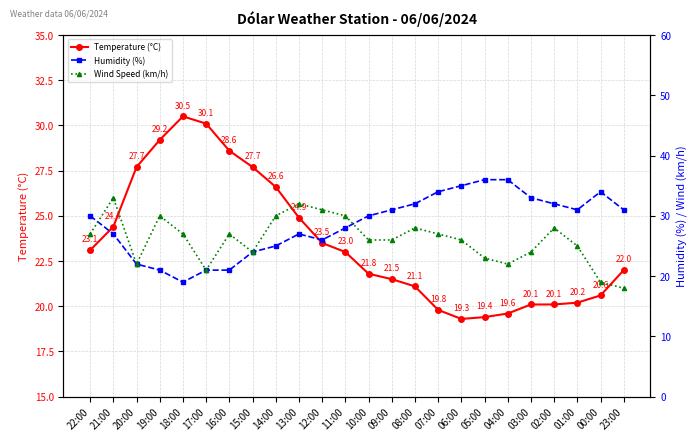

Reading right to left, what are all the values shown in this chart?

Temperature (°C): 23:00=22.0	00:00=20.6	01:00=20.2	02:00=20.1	03:00=20.1	04:00=19.6	05:00=19.4	06:00=19.3	07:00=19.8	08:00=21.1	09:00=21.5	10:00=21.8	11:00=23.0	12:00=23.5	13:00=24.9	14:00=26.6	15:00=27.7	16:00=28.6	17:00=30.1	18:00=30.5	19:00=29.2	20:00=27.7	21:00=24.4	22:00=23.1
Humidity (%): 23:00=31.0	00:00=34.0	01:00=31.0	02:00=32.0	03:00=33.0	04:00=36.0	05:00=36.0	06:00=35.0	07:00=34.0	08:00=32.0	09:00=31.0	10:00=30.0	11:00=28.0	12:00=26.0	13:00=27.0	14:00=25.0	15:00=24.0	16:00=21.0	17:00=21.0	18:00=19.0	19:00=21.0	20:00=22.0	21:00=27.0	22:00=30.0
Wind Speed (km/h): 23:00=18.0	00:00=19.0	01:00=25.0	02:00=28.0	03:00=24.0	04:00=22.0	05:00=23.0	06:00=26.0	07:00=27.0	08:00=28.0	09:00=26.0	10:00=26.0	11:00=30.0	12:00=31.0	13:00=32.0	14:00=30.0	15:00=24.0	16:00=27.0	17:00=21.0	18:00=27.0	19:00=30.0	20:00=22.0	21:00=33.0	22:00=27.0